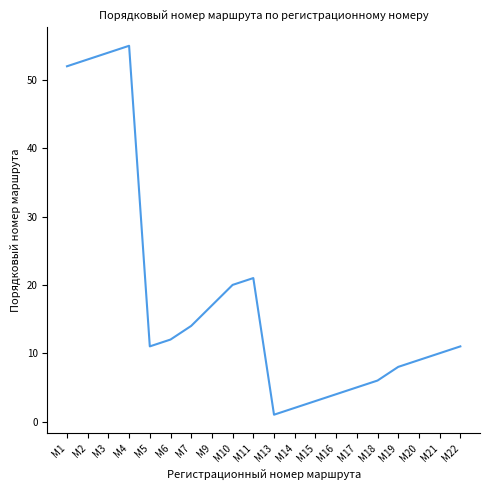

What is the sum of all values?

368